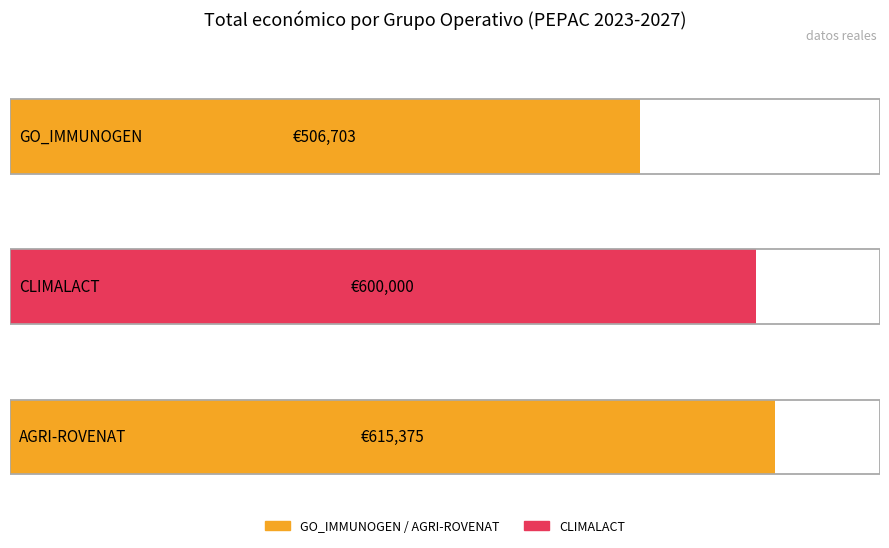

Reading left to right, list all the values displayed in this chart.

GO_IMMUNOGEN=506703	CLIMALACT=600000	AGRI-ROVENAT=615375